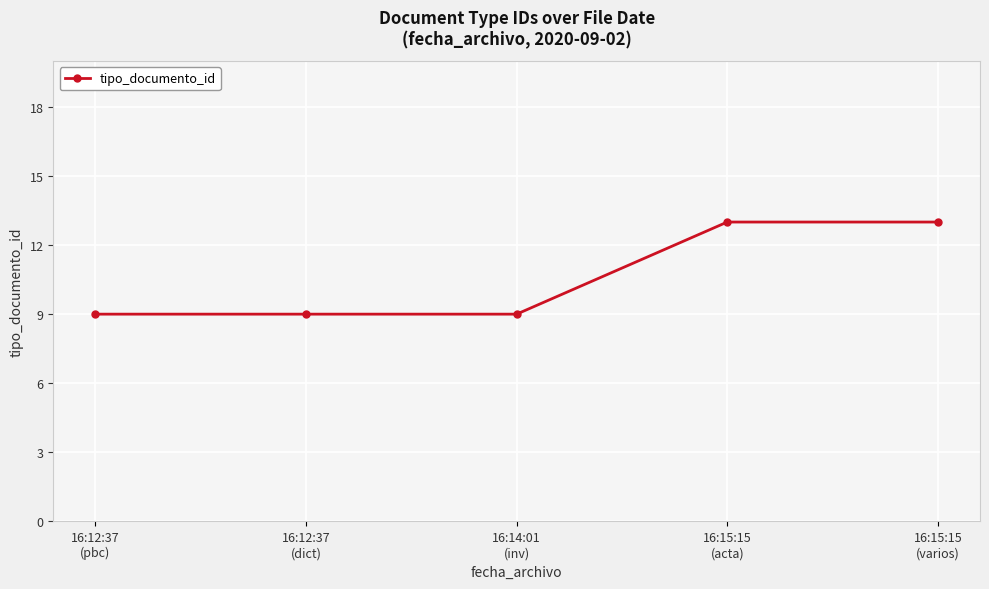

True or false: there are more than 2 points higher than both neighbors.

False